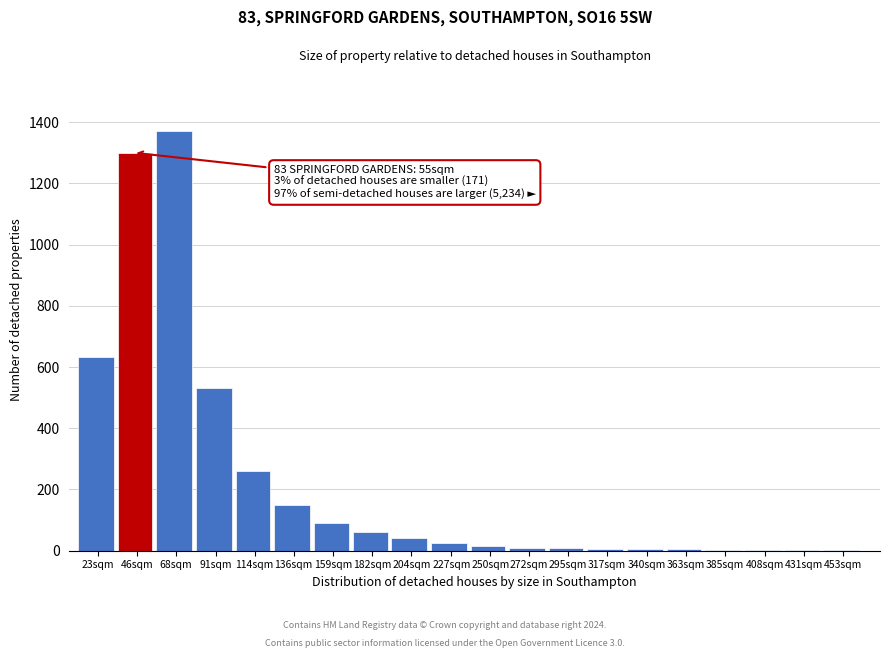

What is the maximum value shown in the chart?

1370